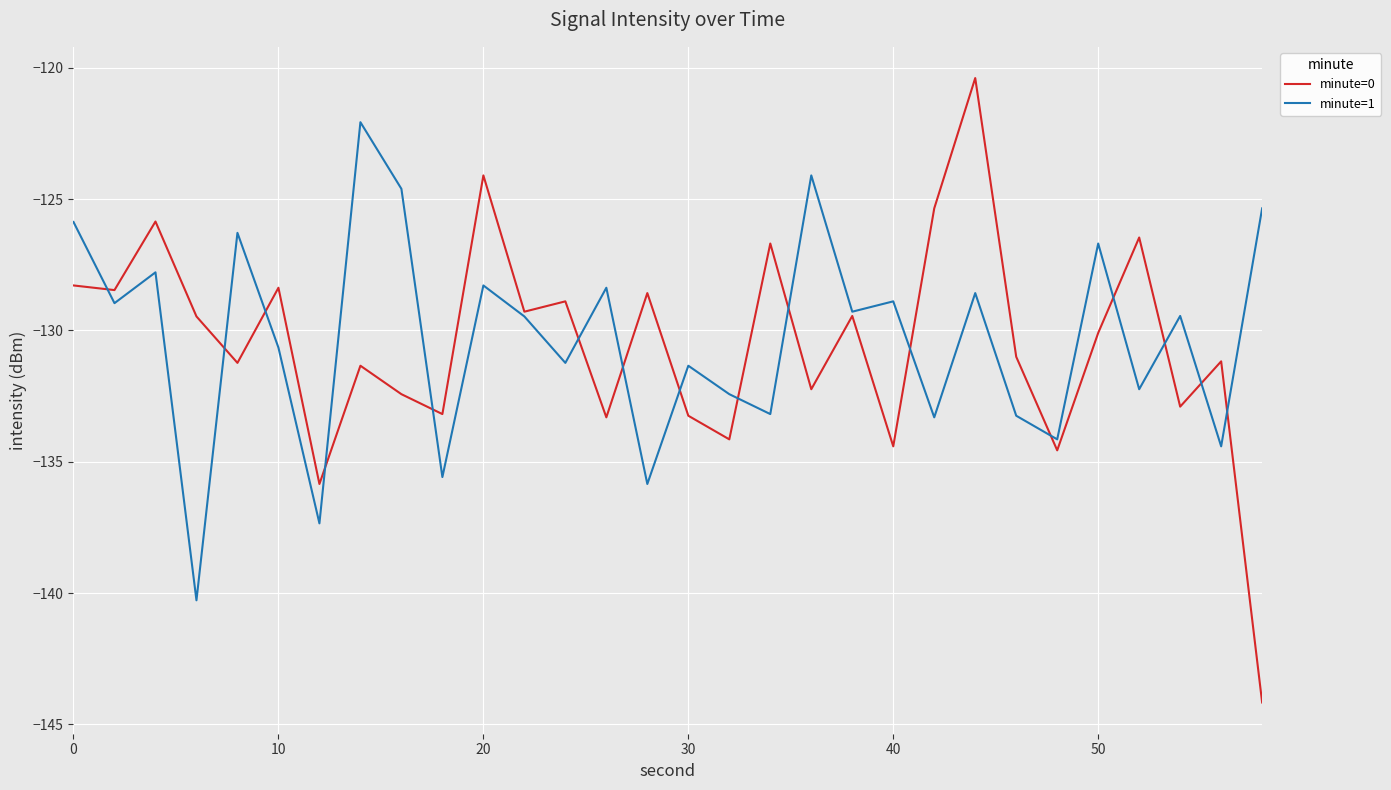

Which series has the largest range (max minus min)?

minute=0